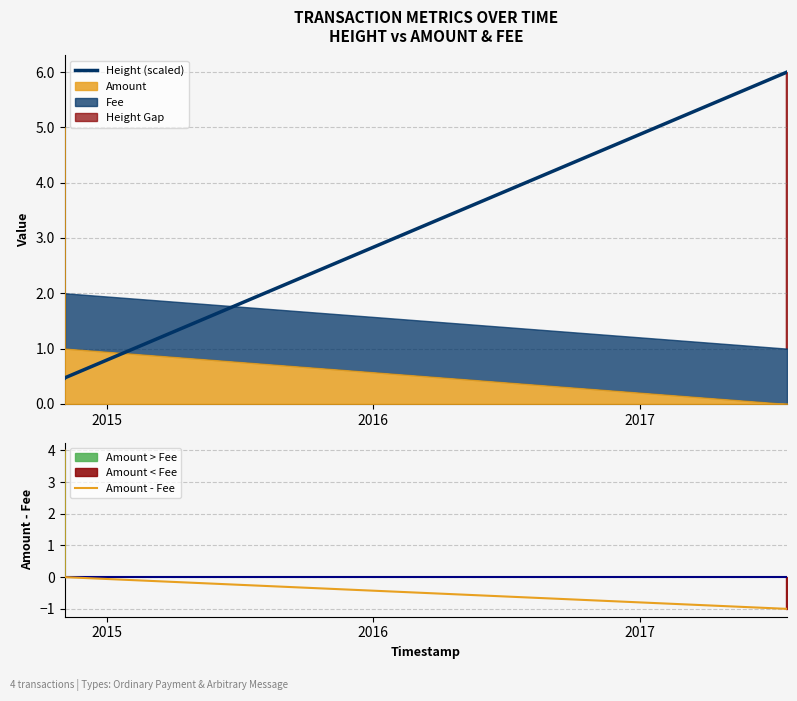

How many data points in Amount - Fee are above 0?

1